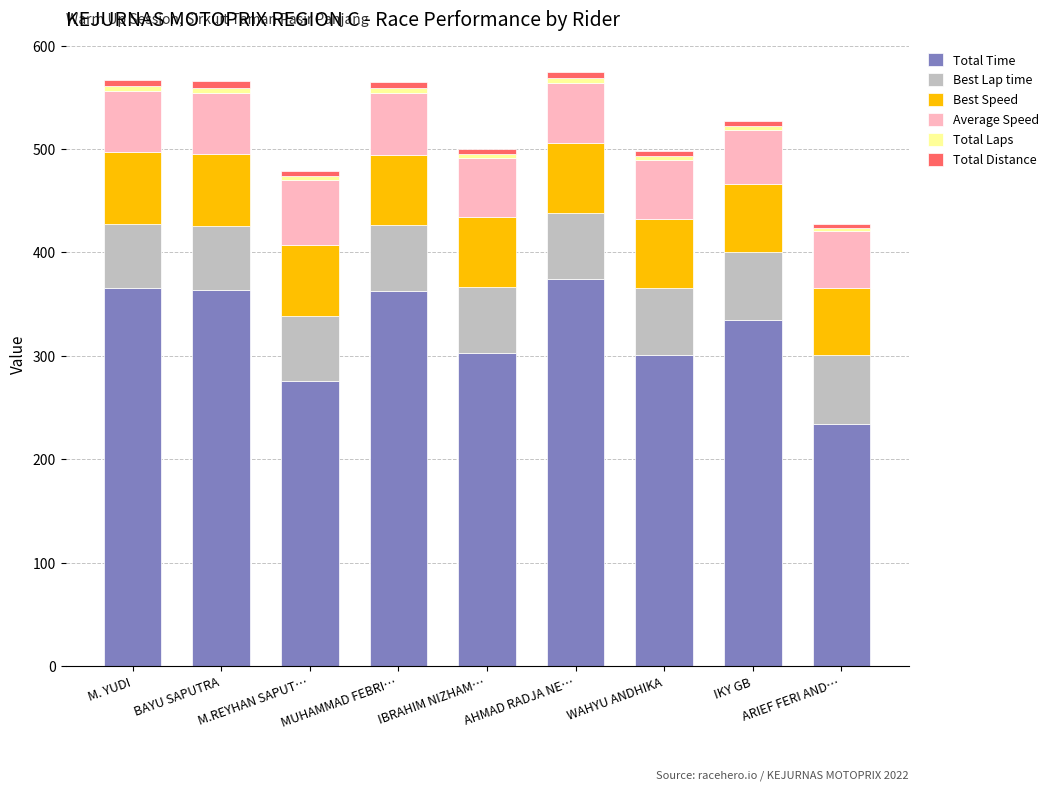

What is the highest value of the Total Time series?

374.3